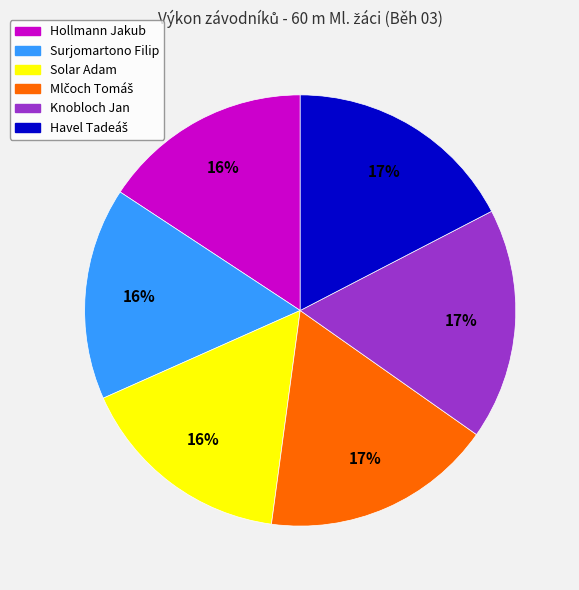

The Knobloch Jan slice represents 9% of the pie. True or false?

False